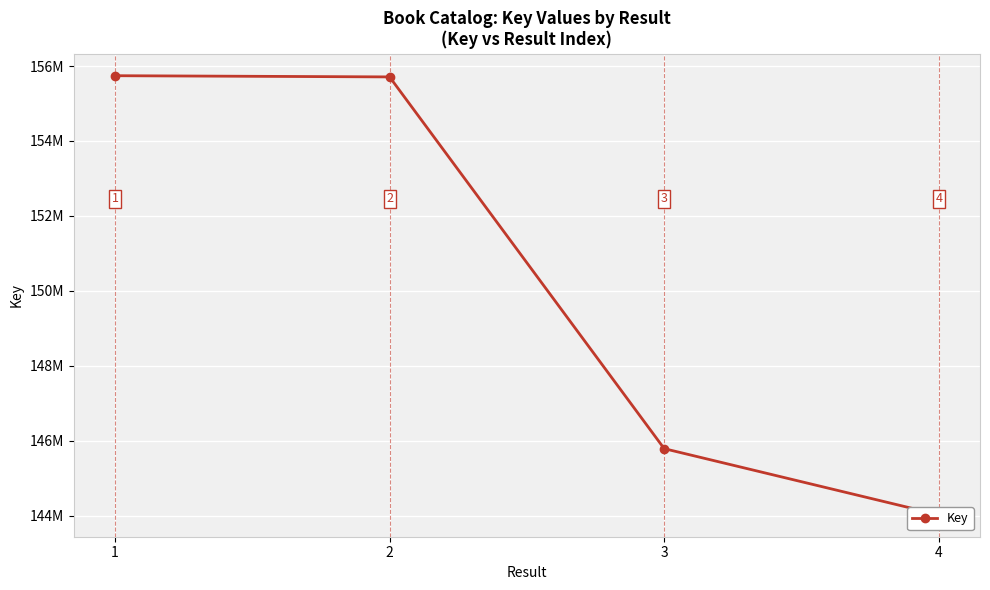

Reading right to left, what are all the values shown in this chart?

144030159	145793935	155709485	155741569